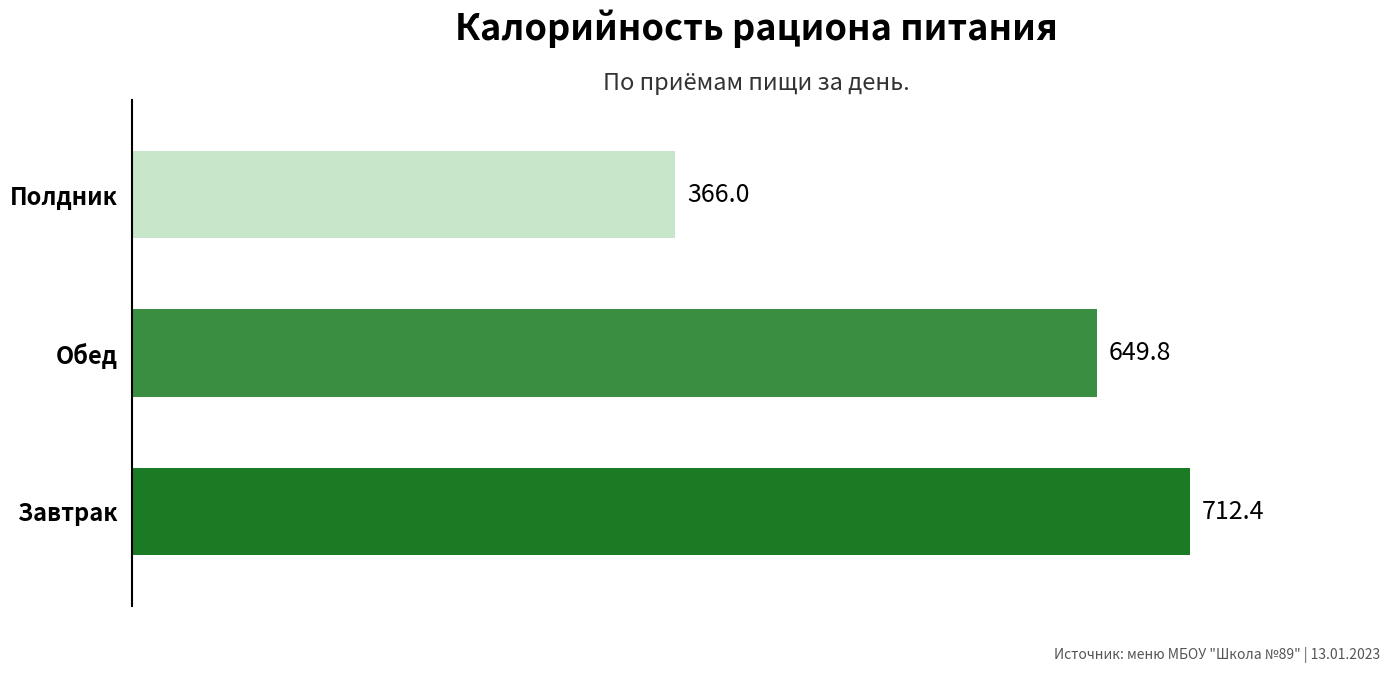

Is it true that the value at Обед is 649.8?

True